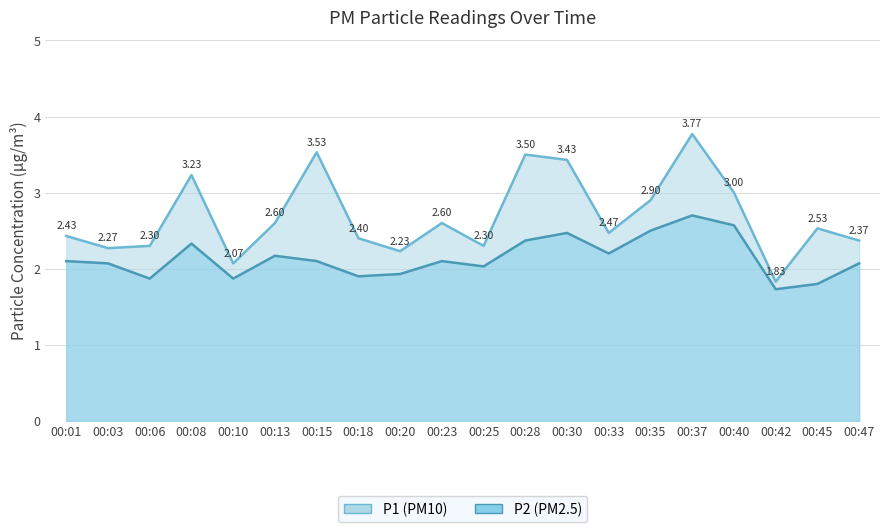

True or false: P2 has a value of 1.9 at 00:06.

True